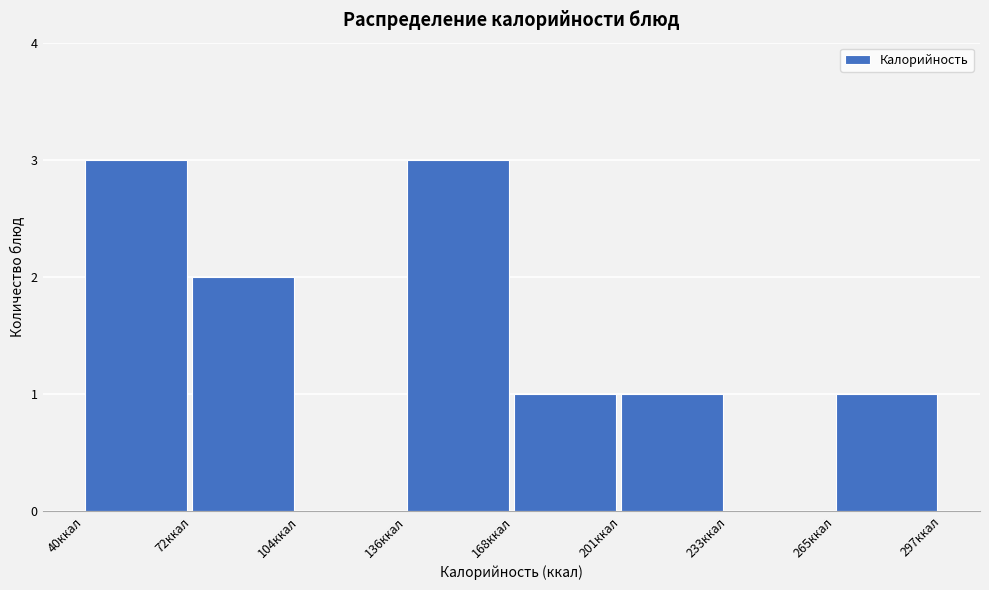

Reading left to right, list every bar in this chart as the range it spans on the x-axis followed by its height. Neither the bar edges nor the heights are printed on the chart, so give them approximately, as read against the axes.

40 to 70: 3
70 to 105: 2
105 to 135: 0
135 to 170: 3
170 to 200: 1
200 to 235: 1
235 to 265: 0
265 to 295: 1